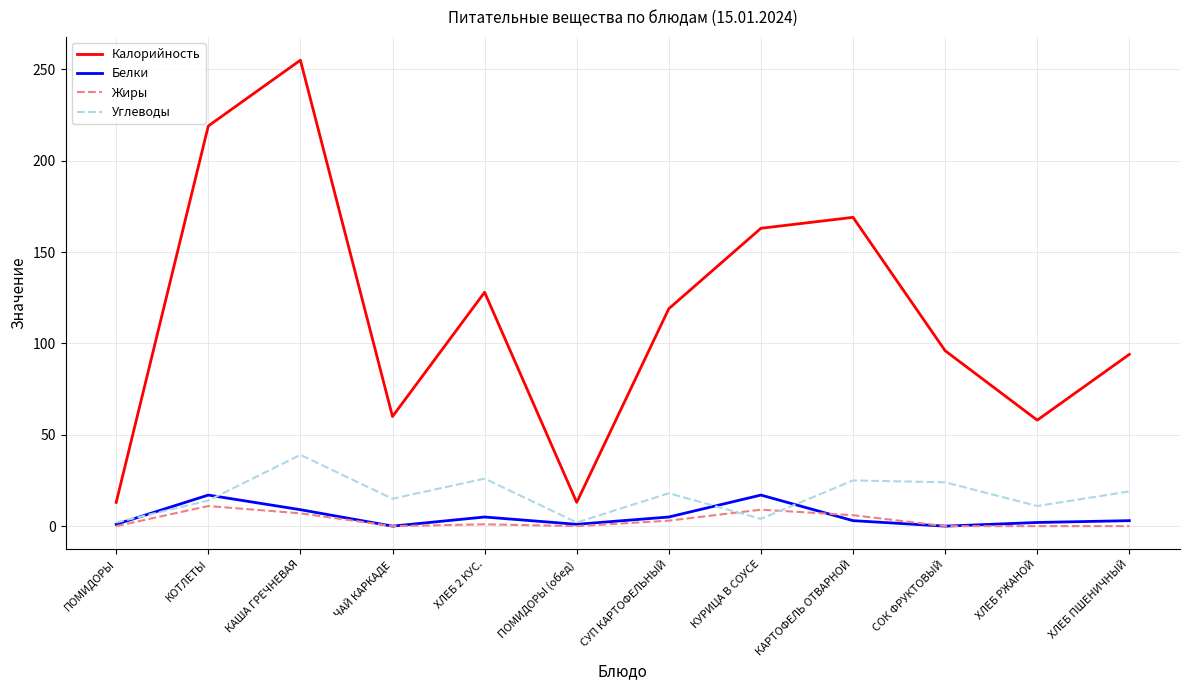

What is the difference between the Жиры values at ПОМИДОРЫ and КАРТОФЕЛЬ ОТВАРНОЙ?

6